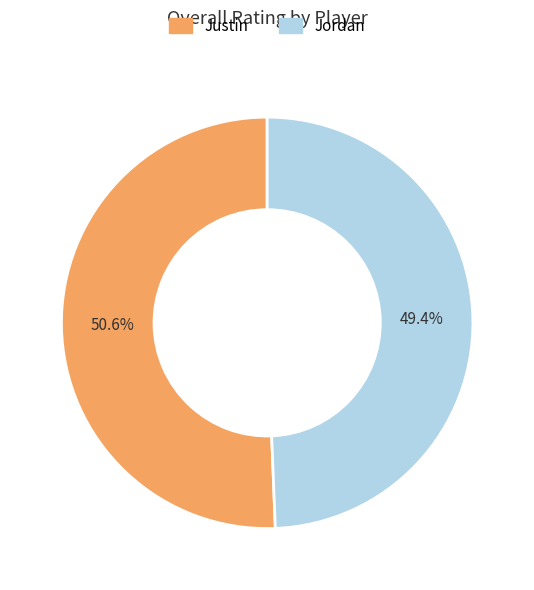

True or false: Jordan accounts for 39% of the total.

False